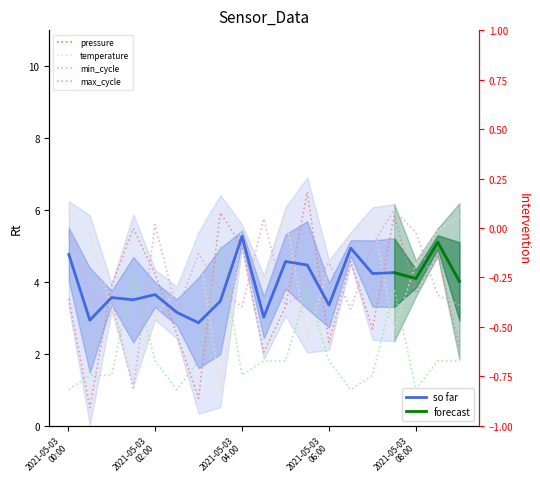

How many values in the Max_cycle series are below 3?

1